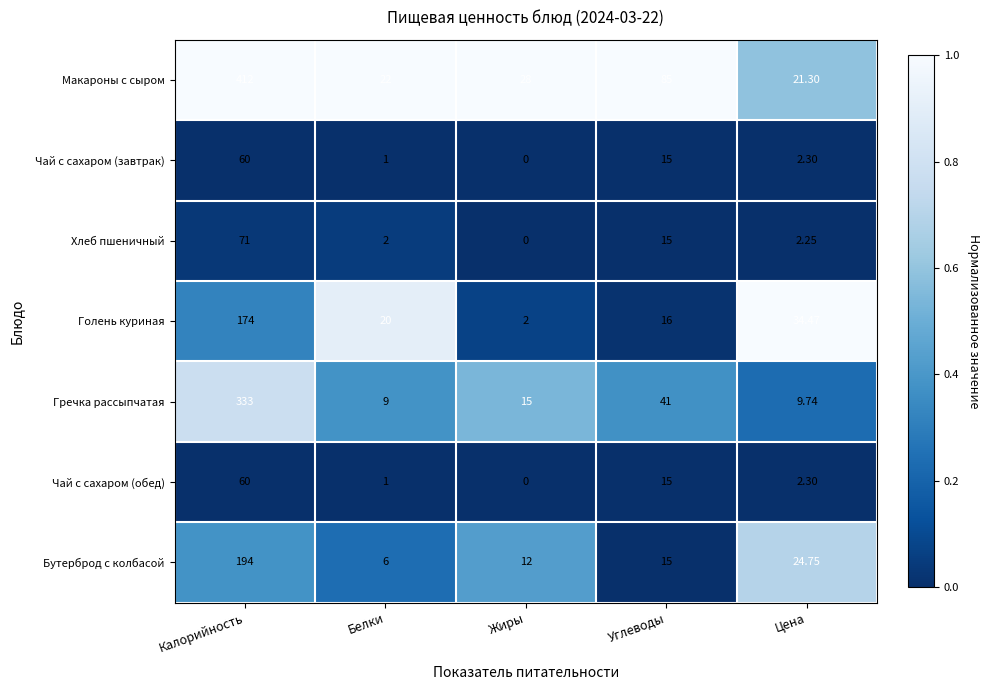

Which series changed the most between Жиры and Цена?

Голень куриная